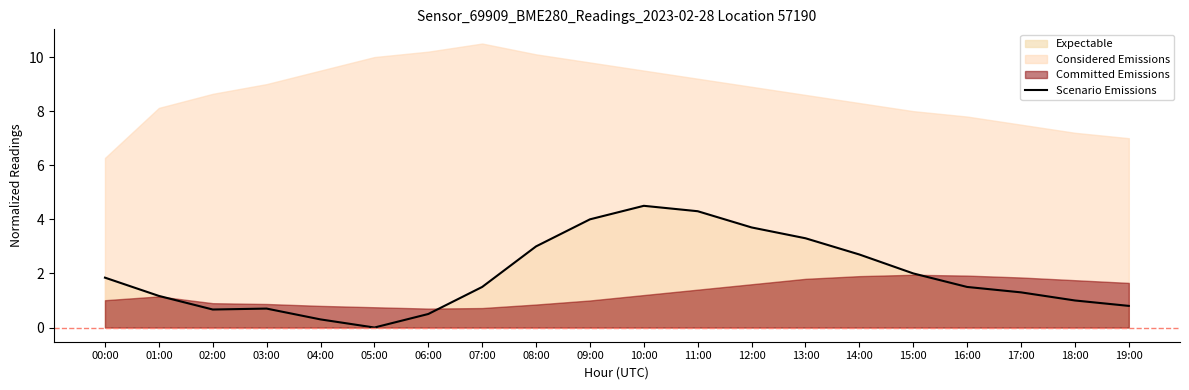

At which category does the chart reach its minimum across all series?

05:00